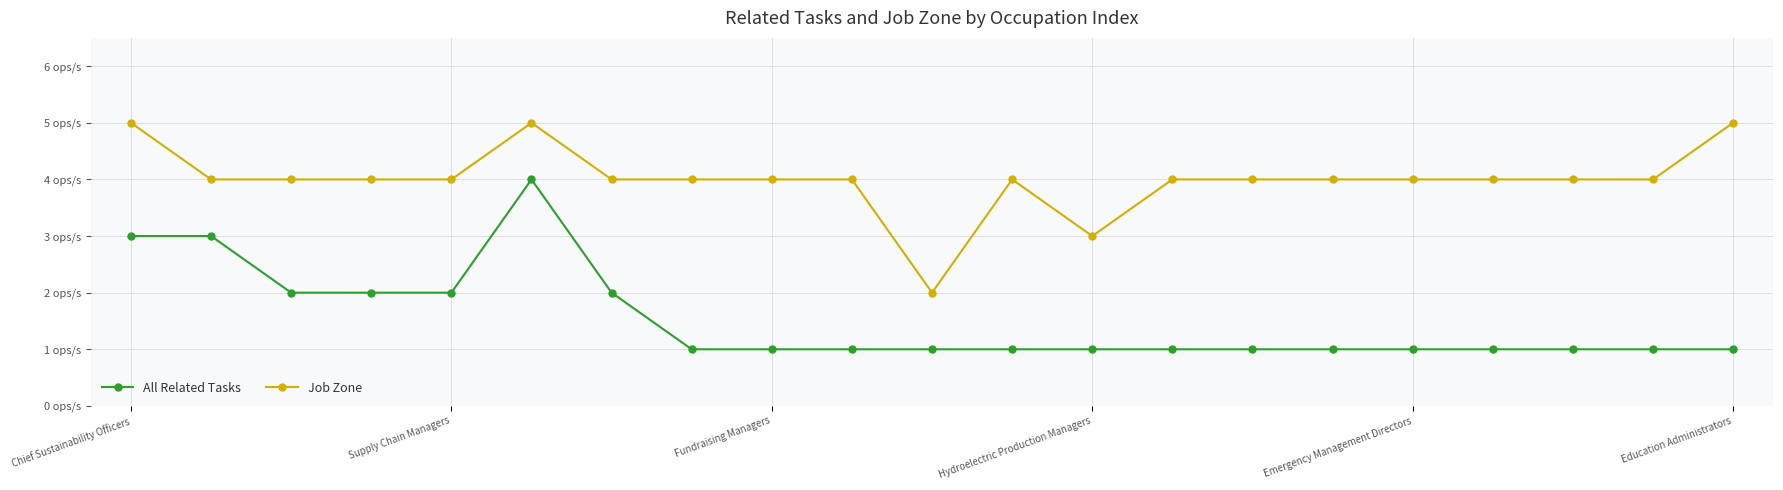

What is the minimum value for Job Zone?

2